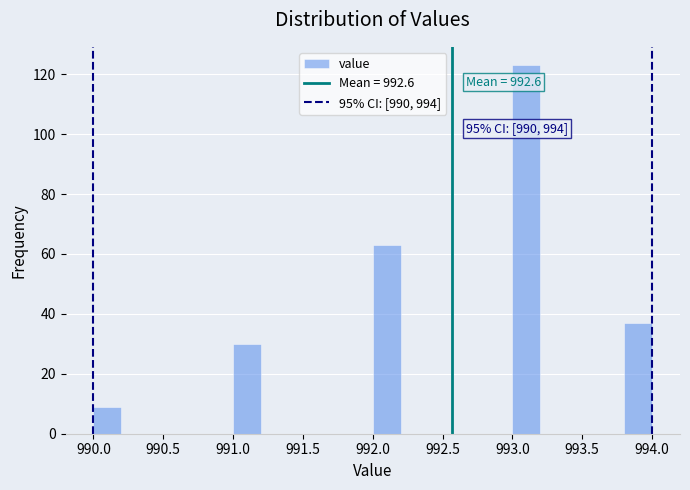

Over which range of the x-axis is the bar tallest?

993.0 to 993.2